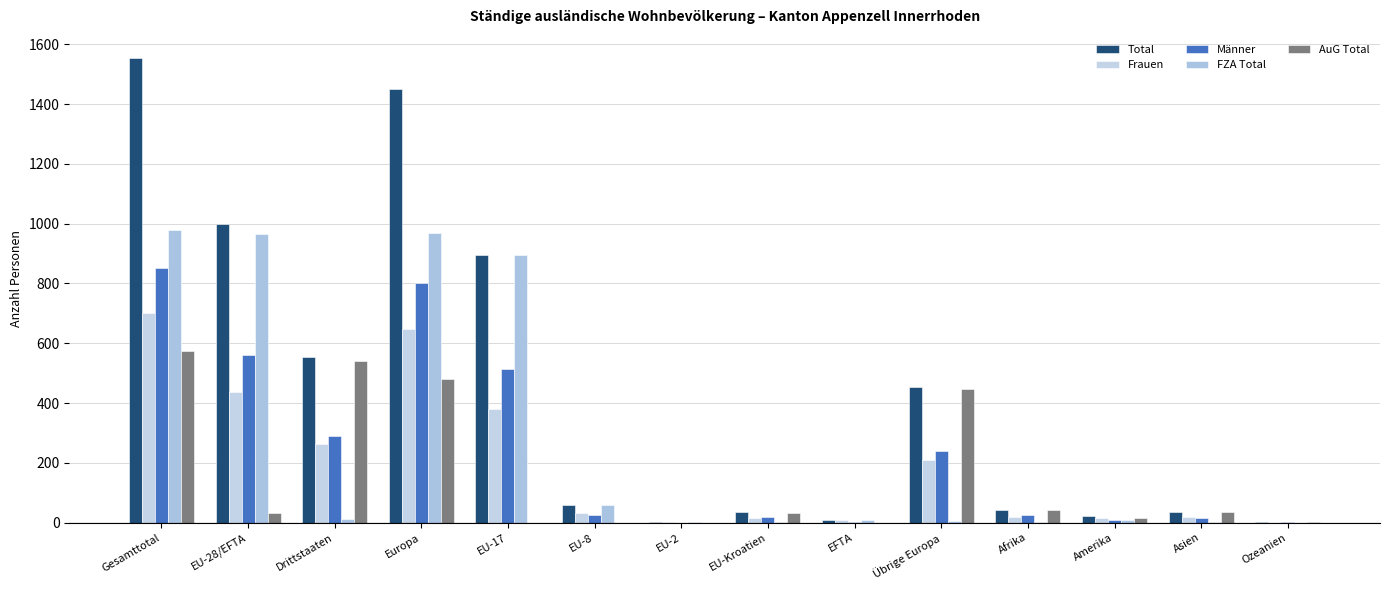

What is the label of the 14th bar from the right?

Gesamttotal